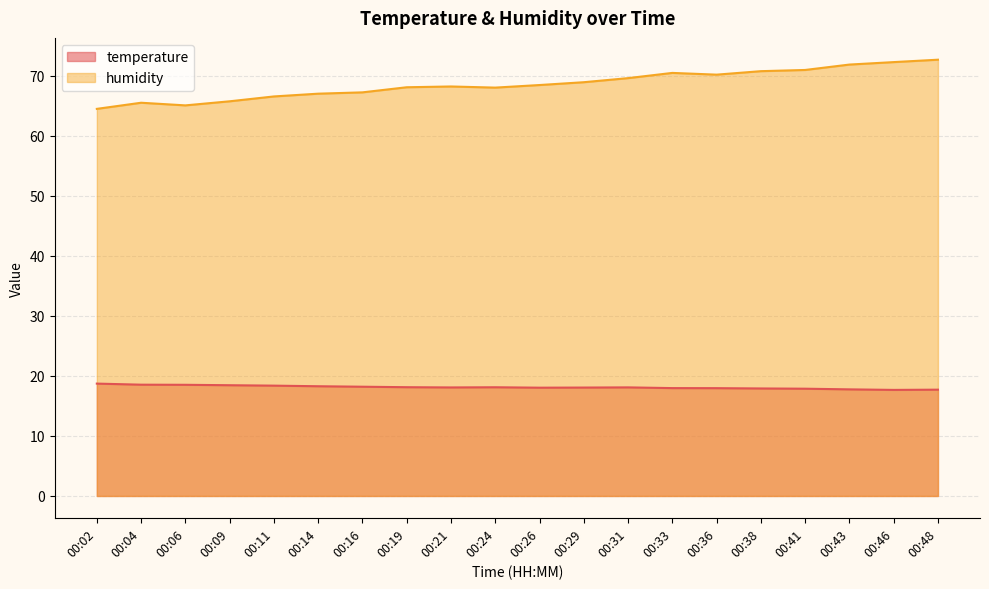

What is the sum of the temperature values at 00:26 and 00:16?

36.2